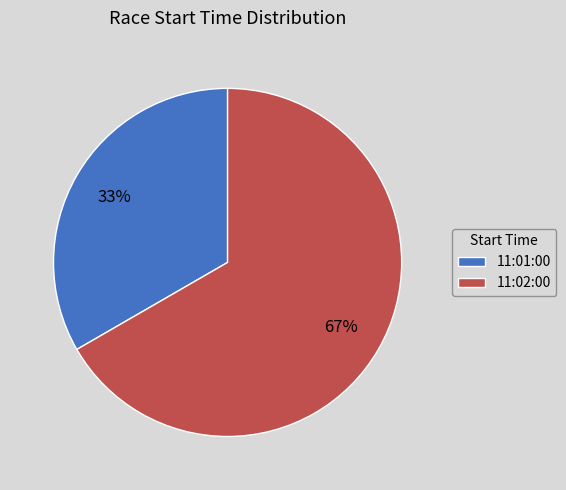

Is 11:02:00 the majority of the pie?

Yes